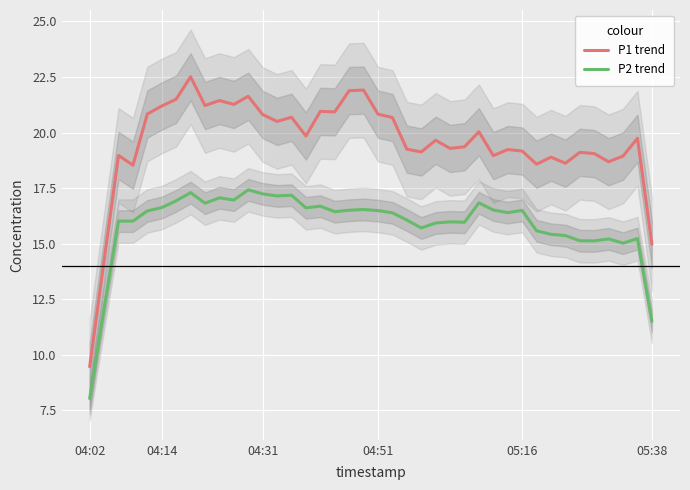

The P2 trend series shows 10.4 at 32. True or false?

False